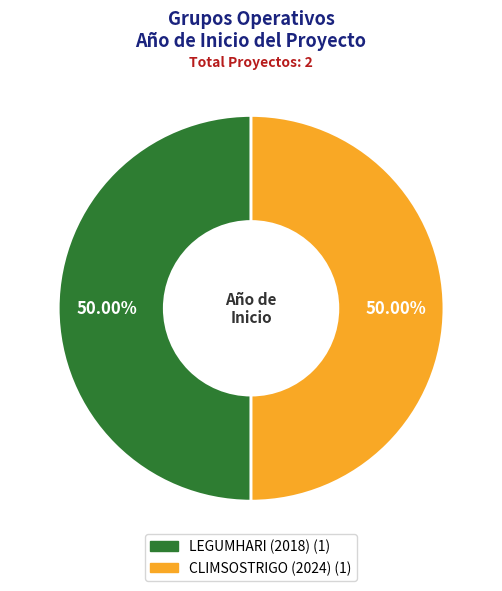

Approximately how many times larger is the value at LEGUMHARI (2018) compared to CLIMSOSTRIGO (2024)?

1.0